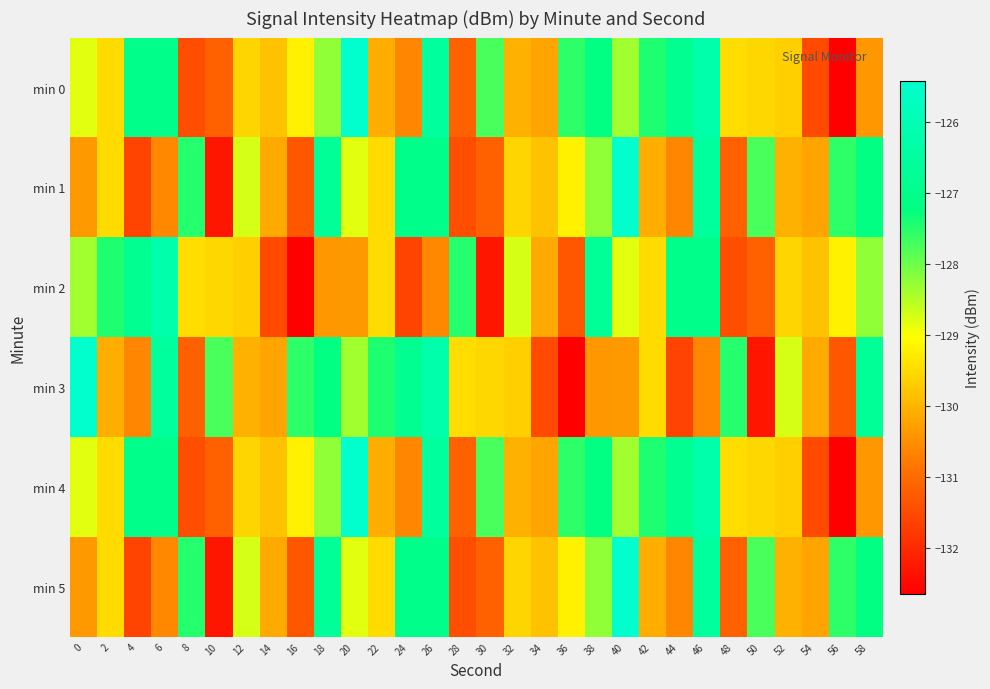

Reading left to right, what are all the values shown in this chart?

min 0: 0=-128.8	2=-129.5	4=-127.0	6=-127.0	8=-131.4	10=-131.2	12=-129.6	14=-129.8	16=-129.2	18=-128.2	20=-125.4	22=-130.1	24=-130.6	26=-126.5	28=-131.2	30=-127.7	32=-130.1	34=-130.2	36=-127.6	38=-127.1	40=-128.4	42=-127.4	44=-126.8	46=-126.2	48=-129.5	50=-129.6	52=-129.7	54=-131.5	56=-132.6	58=-130.4
min 1: 0=-130.4	2=-129.5	4=-131.6	6=-130.6	8=-127.5	10=-132.3	12=-128.7	14=-130.2	16=-131.3	18=-126.7	20=-128.8	22=-129.5	24=-127.0	26=-127.0	28=-131.4	30=-131.2	32=-129.6	34=-129.8	36=-129.2	38=-128.2	40=-125.4	42=-130.1	44=-130.6	46=-126.5	48=-131.2	50=-127.7	52=-130.1	54=-130.2	56=-127.6	58=-127.1
min 2: 0=-128.4	2=-127.4	4=-126.8	6=-126.2	8=-129.5	10=-129.6	12=-129.7	14=-131.5	16=-132.6	18=-130.4	20=-130.4	22=-129.5	24=-131.6	26=-130.6	28=-127.5	30=-132.3	32=-128.7	34=-130.2	36=-131.3	38=-126.7	40=-128.8	42=-129.5	44=-127.0	46=-127.0	48=-131.4	50=-131.2	52=-129.6	54=-129.8	56=-129.2	58=-128.2
min 3: 0=-125.4	2=-130.1	4=-130.6	6=-126.5	8=-131.2	10=-127.7	12=-130.1	14=-130.2	16=-127.6	18=-127.1	20=-128.4	22=-127.4	24=-126.8	26=-126.2	28=-129.5	30=-129.6	32=-129.7	34=-131.5	36=-132.6	38=-130.4	40=-130.4	42=-129.5	44=-131.6	46=-130.6	48=-127.5	50=-132.3	52=-128.7	54=-130.2	56=-131.3	58=-126.7
min 4: 0=-128.8	2=-129.5	4=-127.0	6=-127.0	8=-131.4	10=-131.2	12=-129.6	14=-129.8	16=-129.2	18=-128.2	20=-125.4	22=-130.1	24=-130.6	26=-126.5	28=-131.2	30=-127.7	32=-130.1	34=-130.2	36=-127.6	38=-127.1	40=-128.4	42=-127.4	44=-126.8	46=-126.2	48=-129.5	50=-129.6	52=-129.7	54=-131.5	56=-132.6	58=-130.4
min 5: 0=-130.4	2=-129.5	4=-131.6	6=-130.6	8=-127.5	10=-132.3	12=-128.7	14=-130.2	16=-131.3	18=-126.7	20=-128.8	22=-129.5	24=-127.0	26=-127.0	28=-131.4	30=-131.2	32=-129.6	34=-129.8	36=-129.2	38=-128.2	40=-125.4	42=-130.1	44=-130.6	46=-126.5	48=-131.2	50=-127.7	52=-130.1	54=-130.2	56=-127.6	58=-127.1